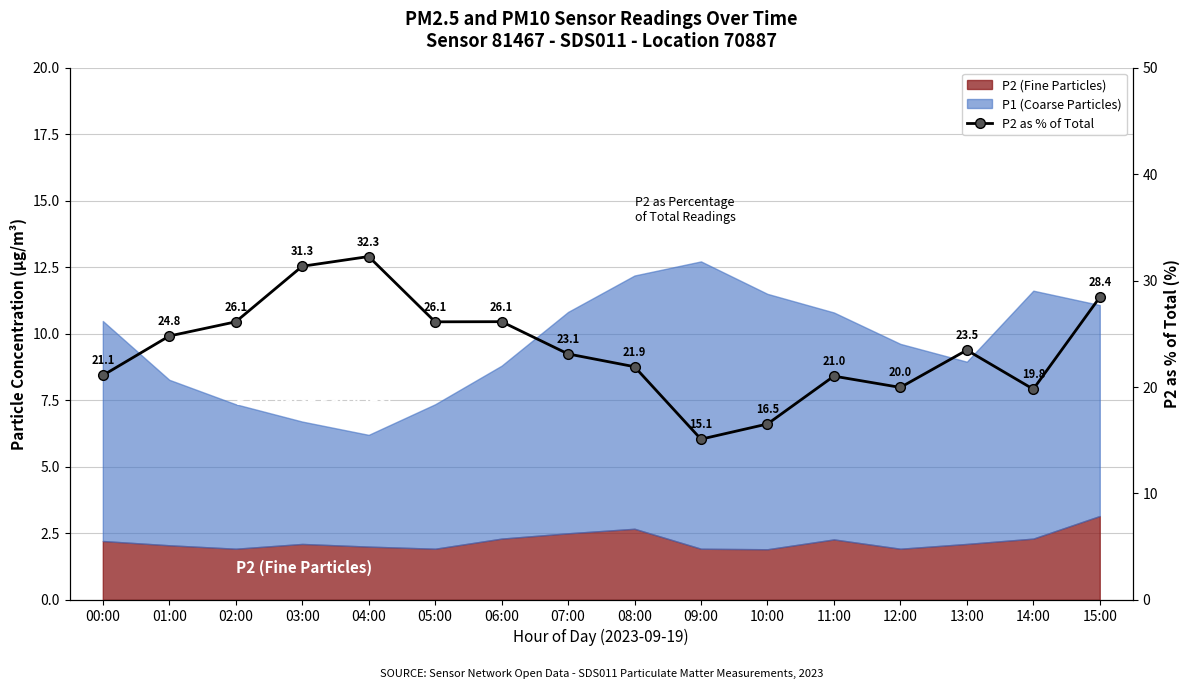

Reading right to left, what are all the values shown in this chart?

28.4	19.8	23.5	20.0	21.0	16.5	15.1	21.9	23.1	26.1	26.1	32.3	31.3	26.1	24.8	21.1